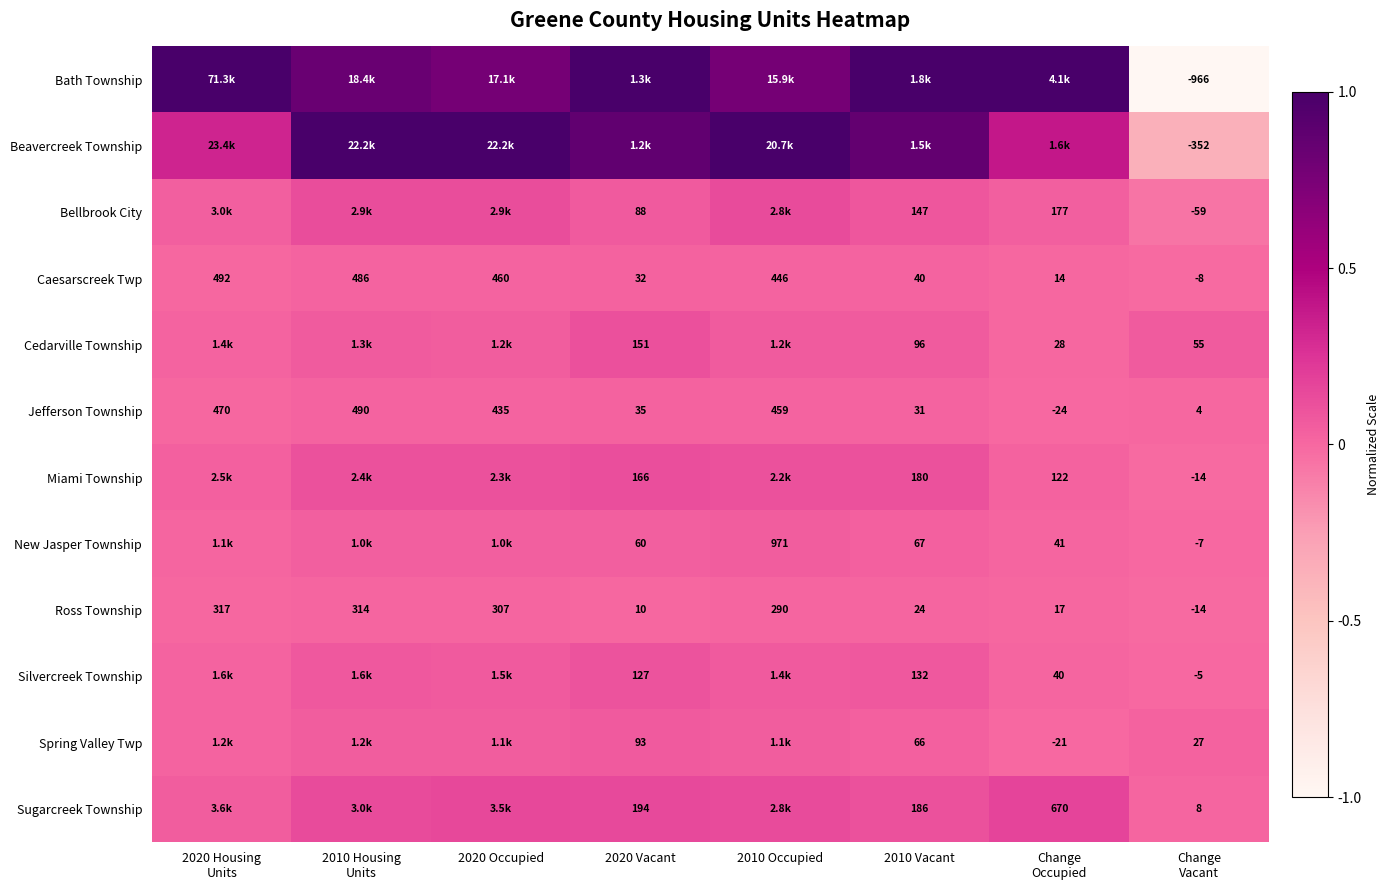

What is the average value of the Silvercreek Township series?

0.1